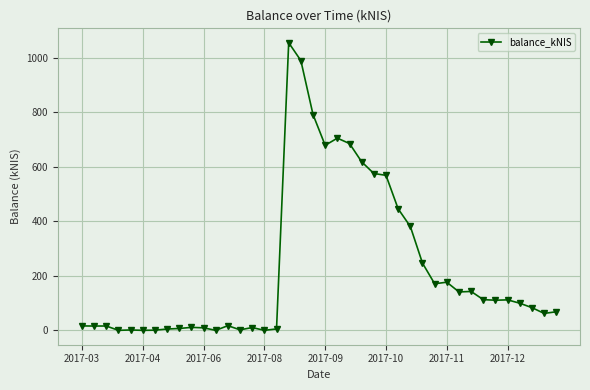

What is the value of the 38th point from the left?

83.3